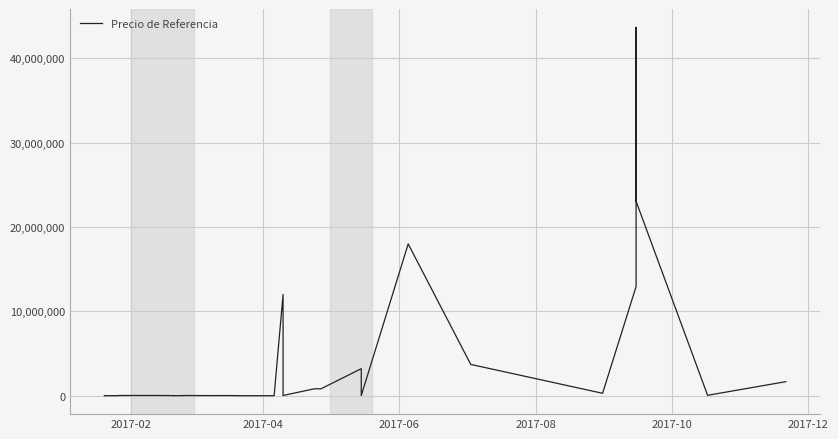

How many lines are shown in the chart?

1